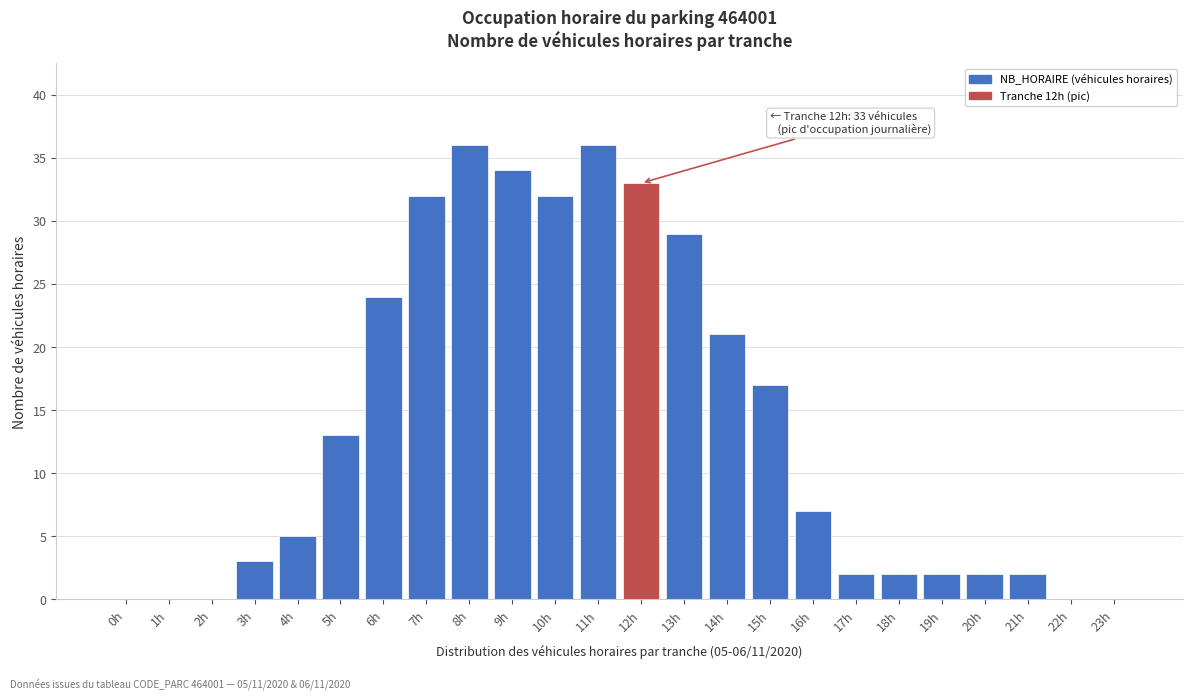

Reading left to right, extract all data points from this chart.

0h=0	1h=0	2h=0	3h=3	4h=5	5h=13	6h=24	7h=32	8h=36	9h=34	10h=32	11h=36	12h=33	13h=29	14h=21	15h=17	16h=7	17h=2	18h=2	19h=2	20h=2	21h=2	22h=0	23h=0